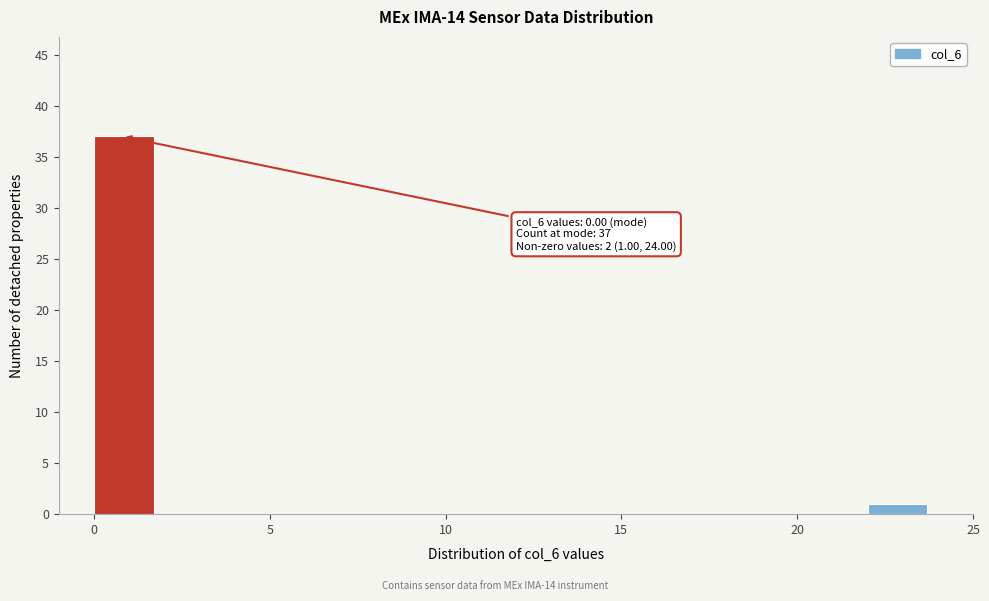

Over which range of the x-axis is the bar tallest?

0 to 2